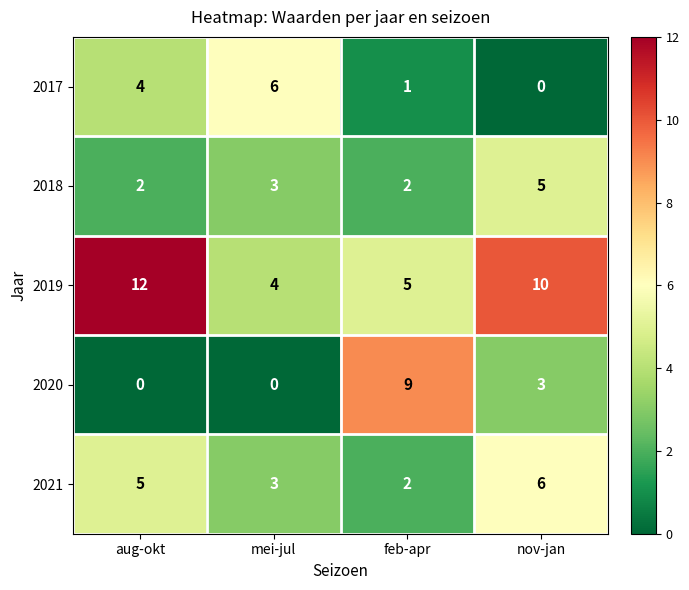

True or false: 2017 has a value of 10 at mei-jul.

False